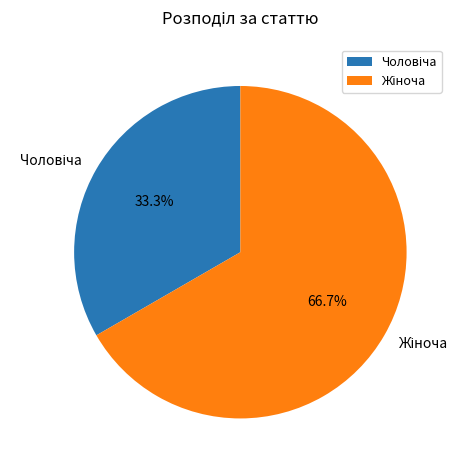

To the nearest percent, what is the average slice percentage?

50%